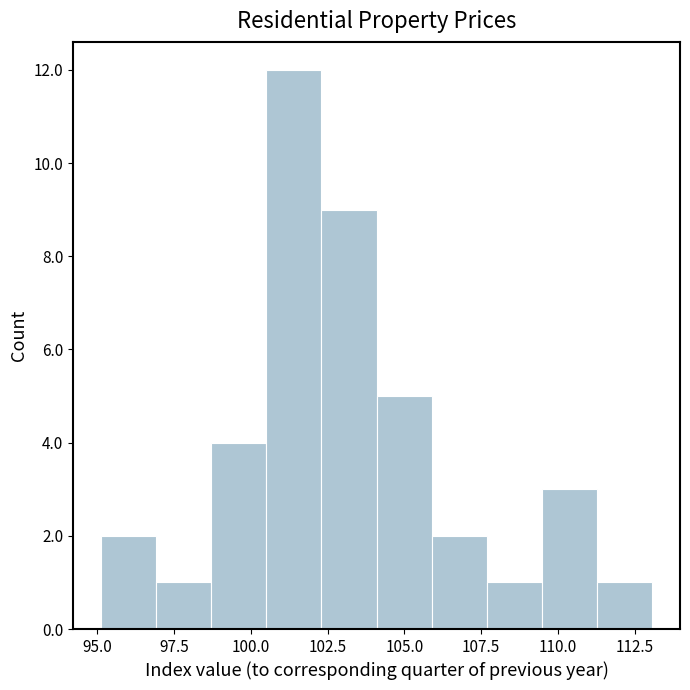

Around what value on the x-axis is the tallest bar? Give the approximate position of its centre, as read against the axis.

101.5